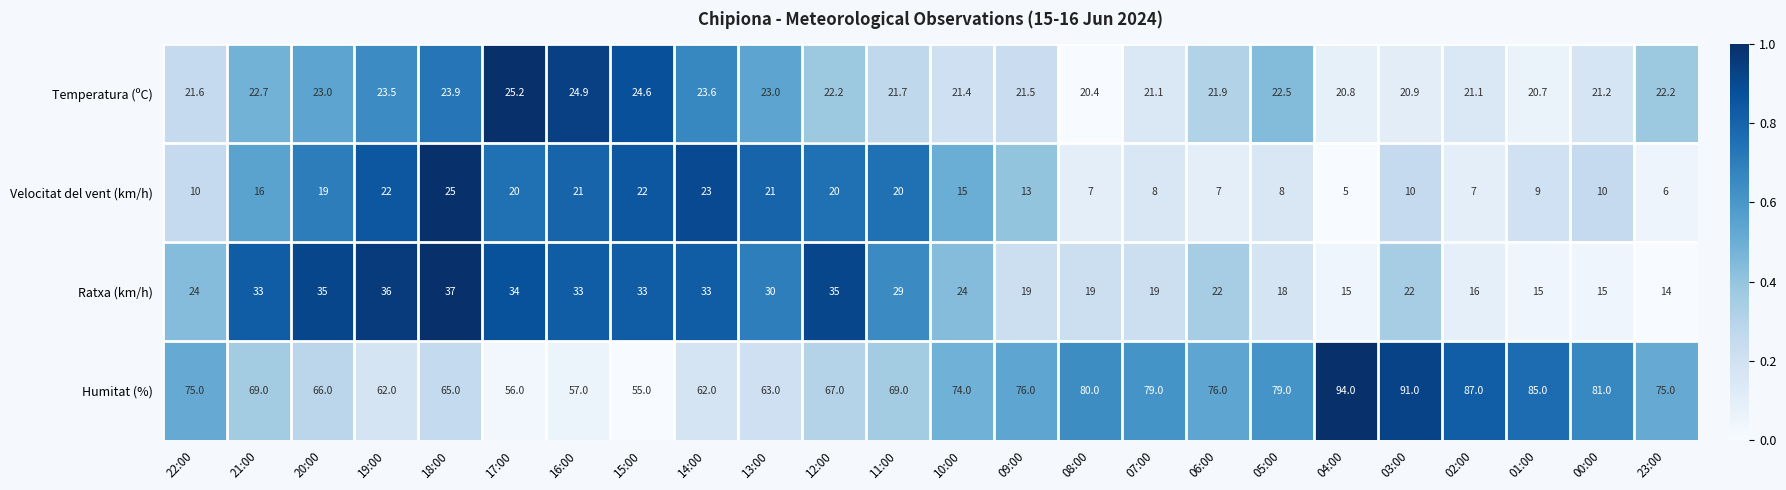

Rank the series by their maximum value, from lowest to highest.

Velocitat del vent (km/h), Temperatura (ºC), Ratxa (km/h), Humitat (%)